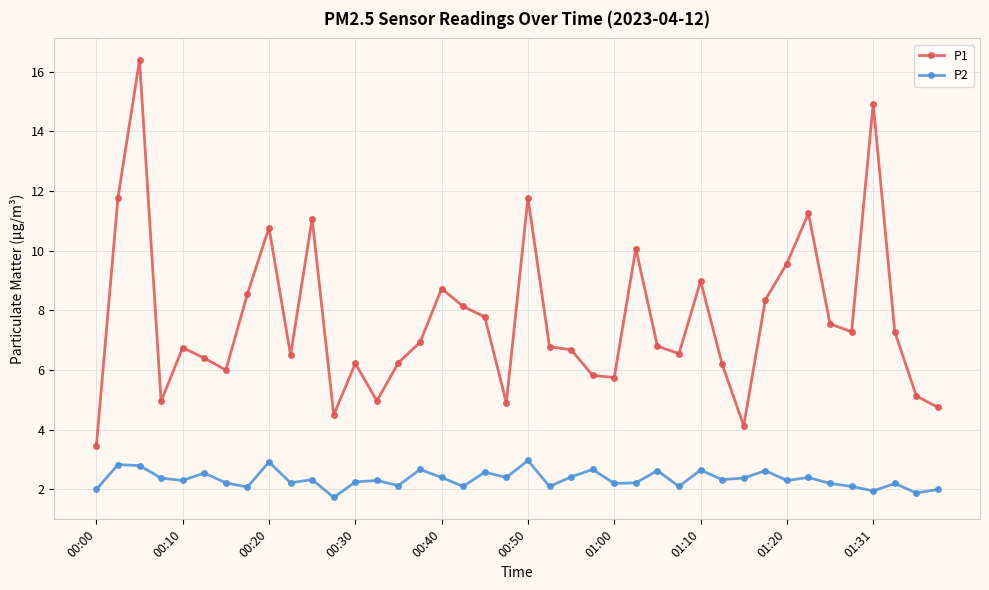

True or false: P2 and P1 intersect in this chart.

False